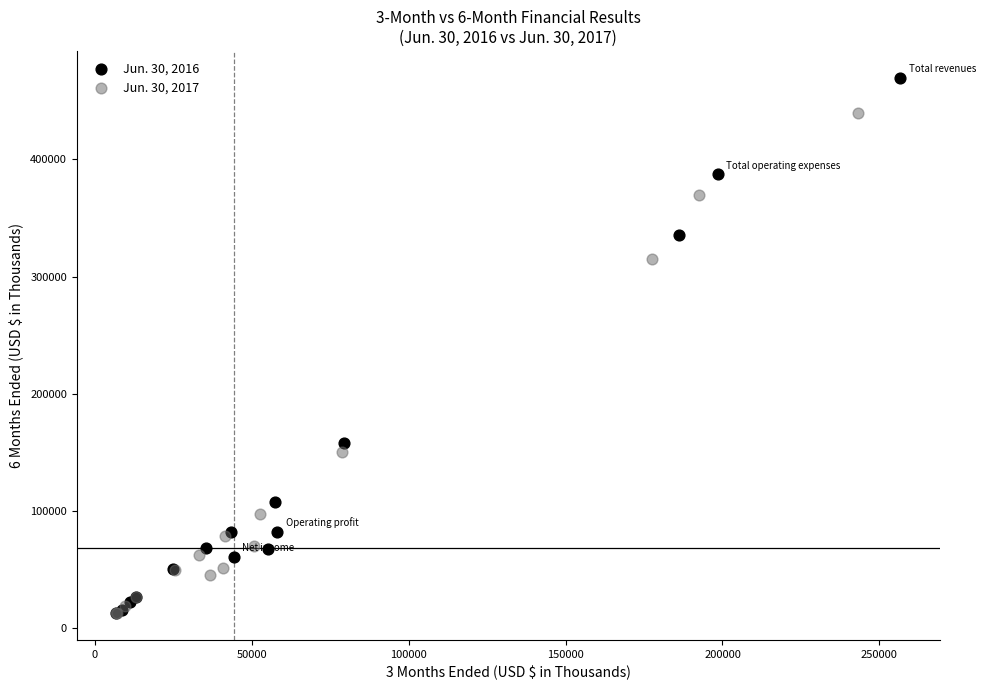

Which series reaches the maximum Y coordinate?

Jun. 30, 2016